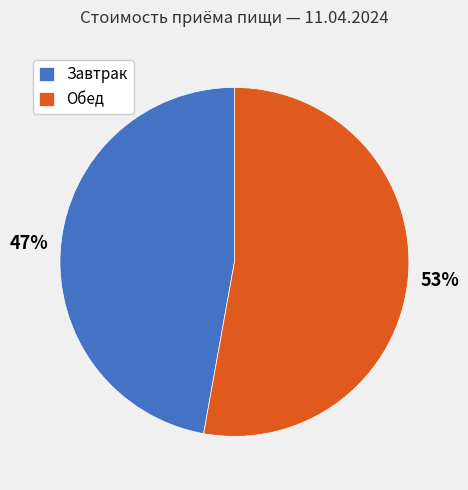

Count the number of slices in the pie.

2